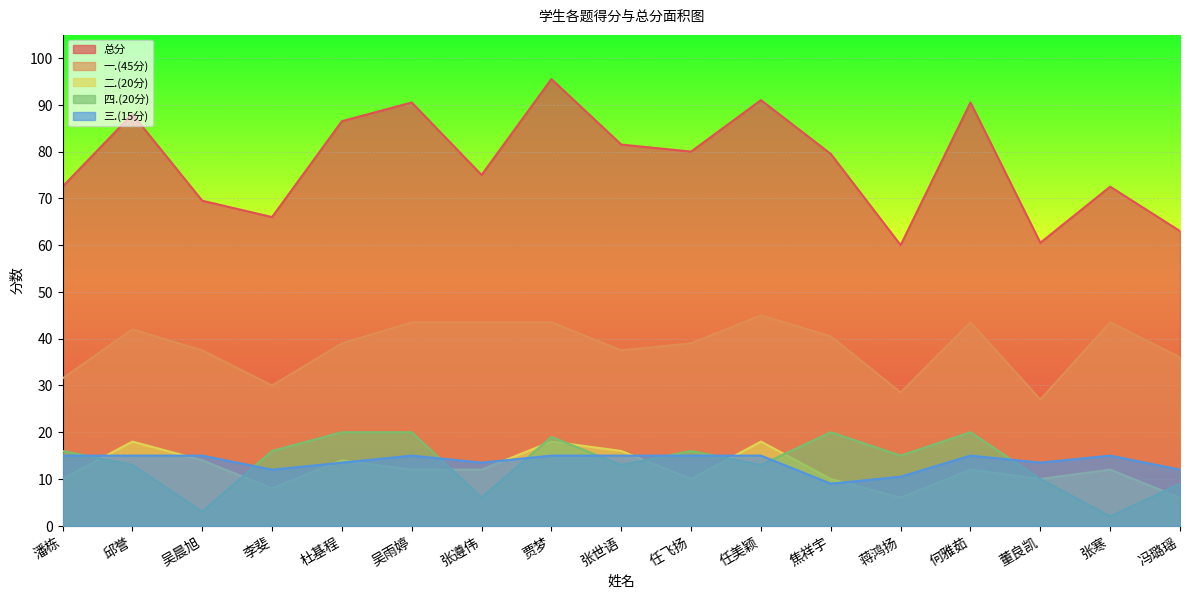

True or false: 一.(45分) has a value of 39.0 at 杜基程.

True